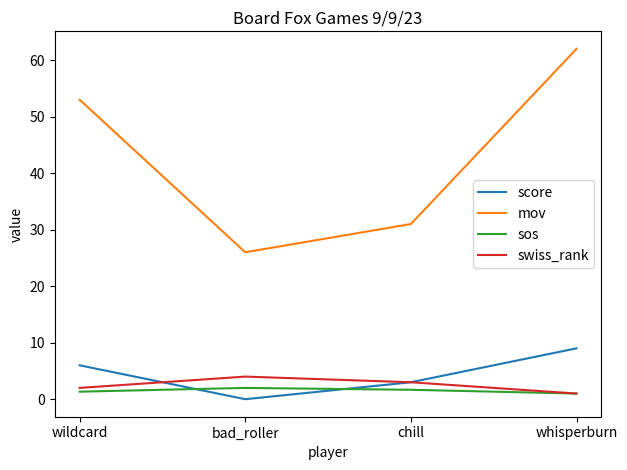

The value of mov at bad_roller is 26.0. True or false?

True